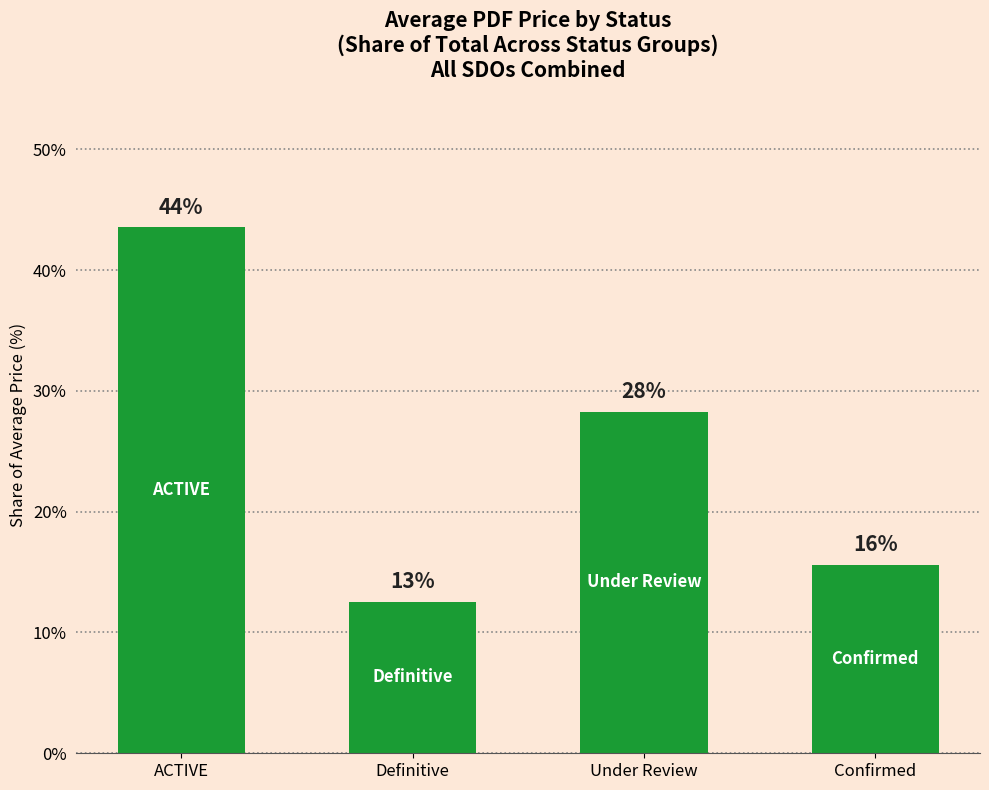

How many bars are there in total?

4